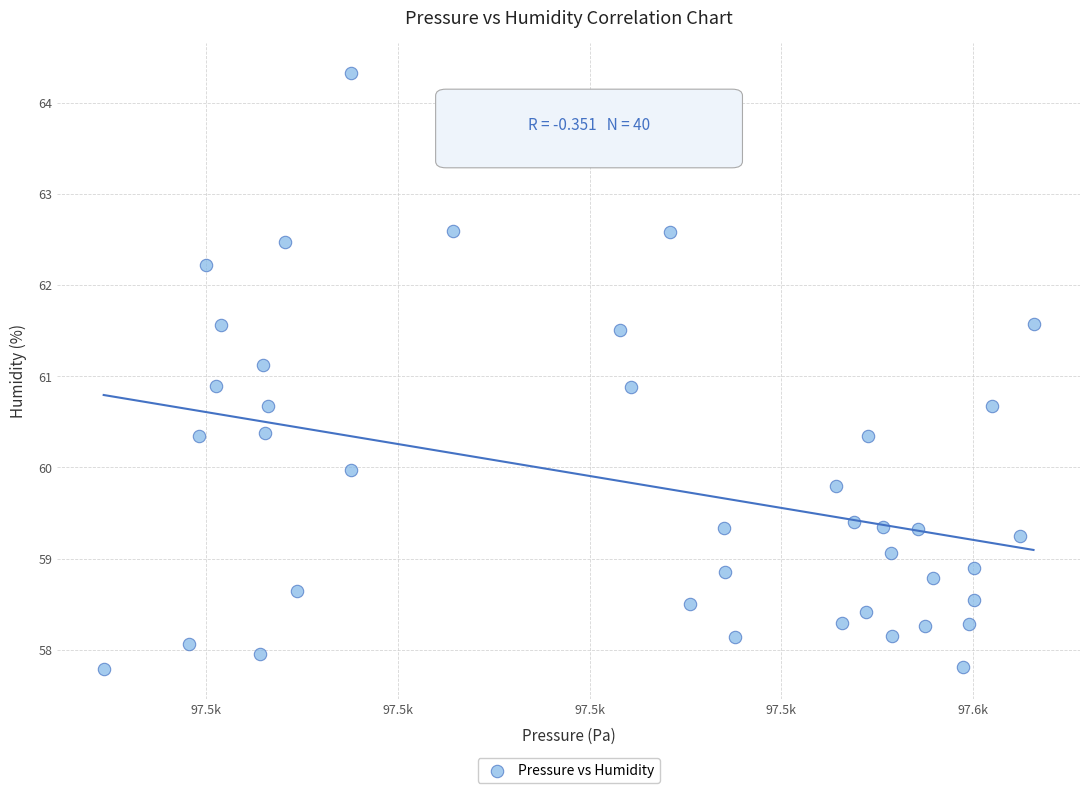

What is the range of X values (max minus min)?

48.4